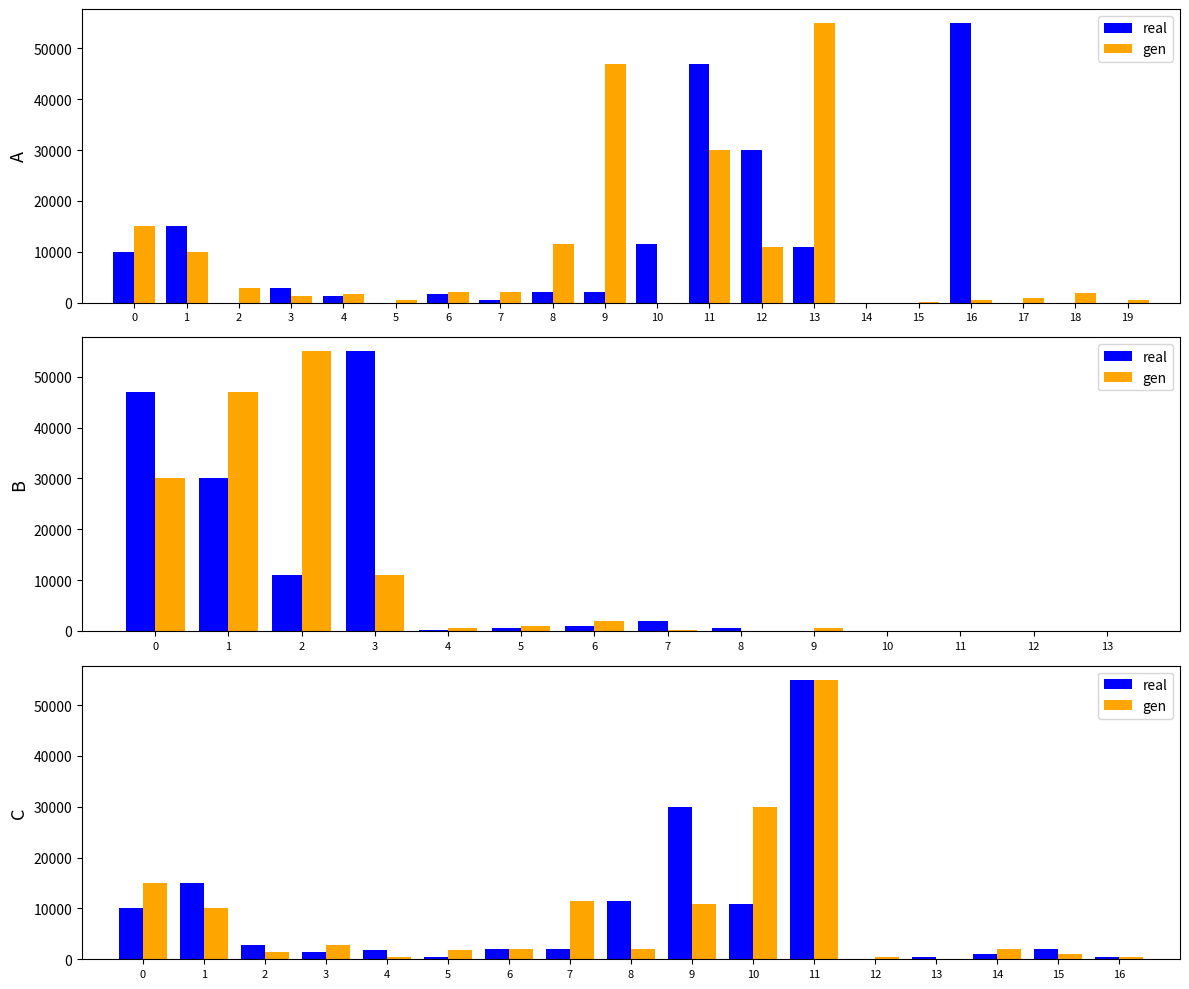

What is the total value across all series at 2?

4250